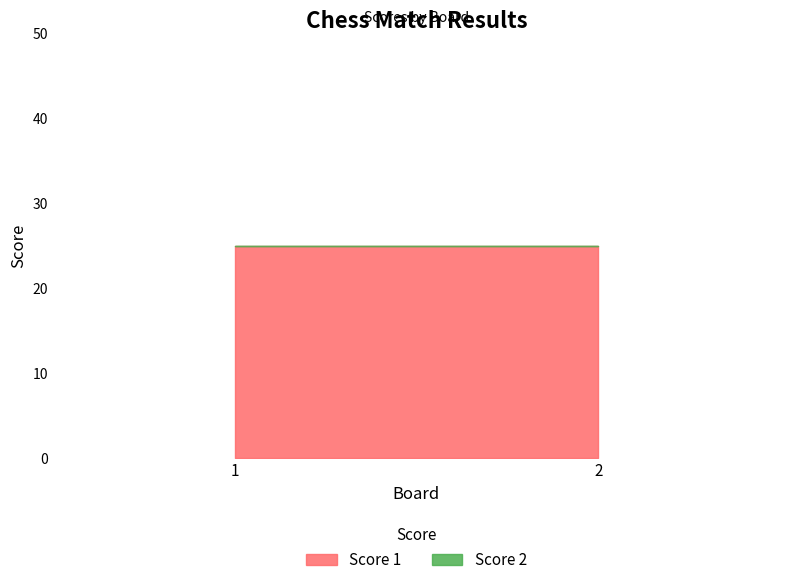

List the series in order of their peak value, highest first.

Score 1, Score 2